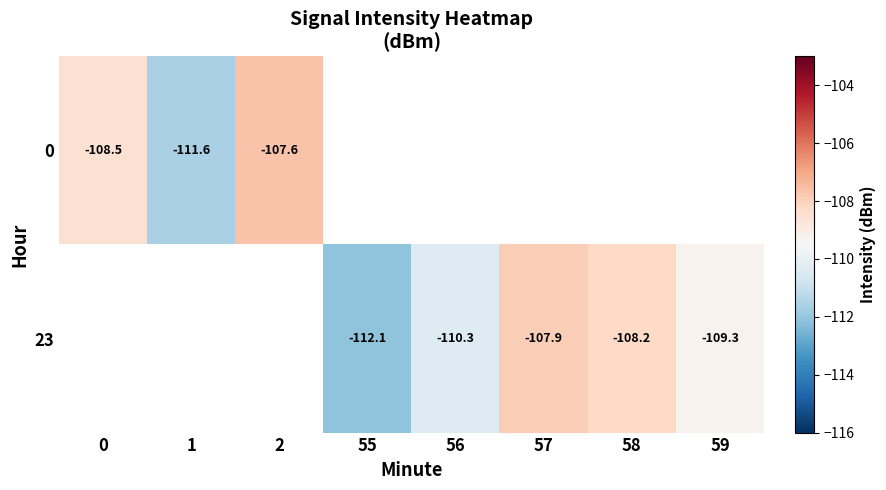

List the series in order of their overall mean, highest first.

row_0, row_1